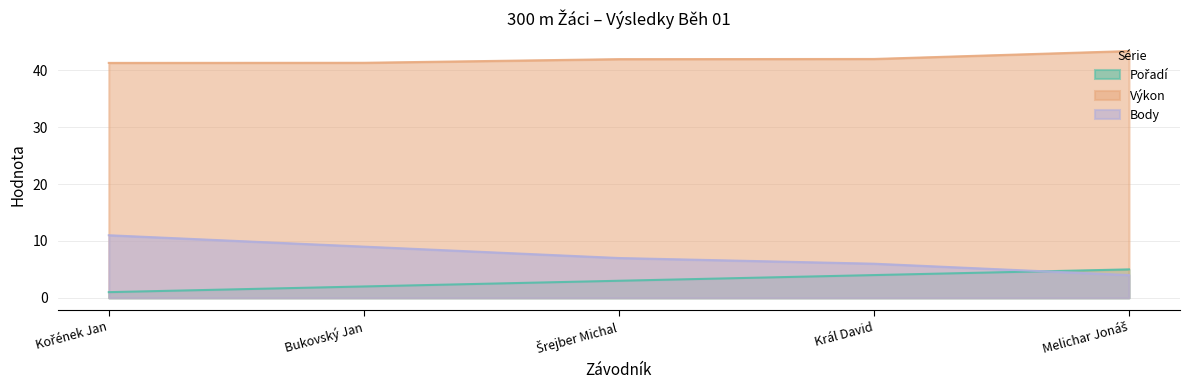

What value does the Výkon series have at Král David?

42.0